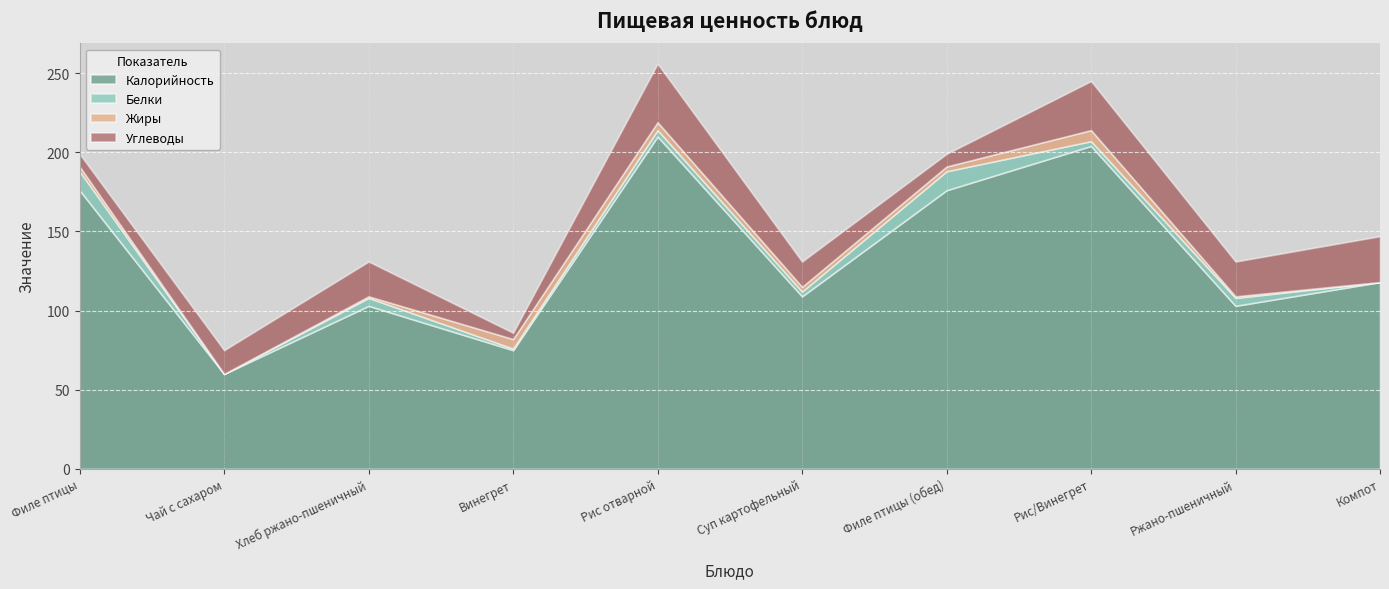

Reading left to right, extract all data points from this chart.

Калорийность: 176	60	103	75	210	109	176	204	103	118
Белки: 12	0	5	1	4	3	12	3	5	0
Жиры: 3	0	1	6	5	3	3	7	1	0
Углеводы: 8	15	22	4	37	16	8	31	22	29